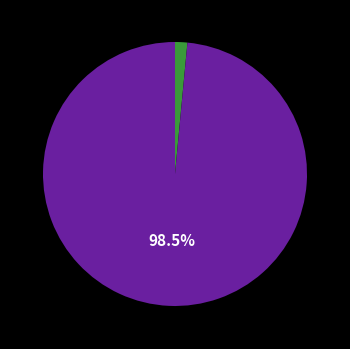

Does any single category account for the majority?

Yes